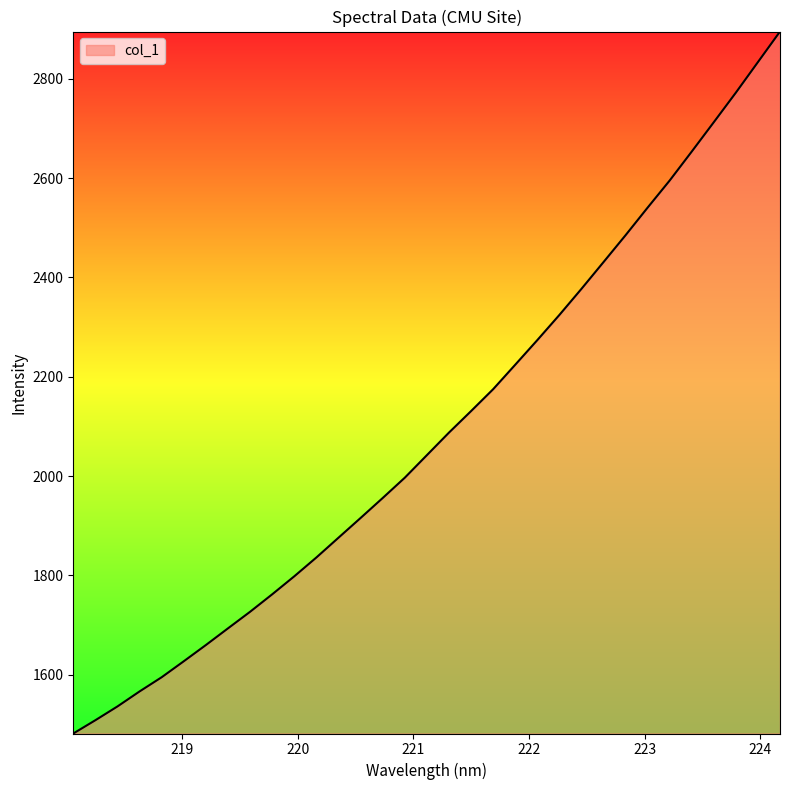

What is the smallest value displayed?

1481.4